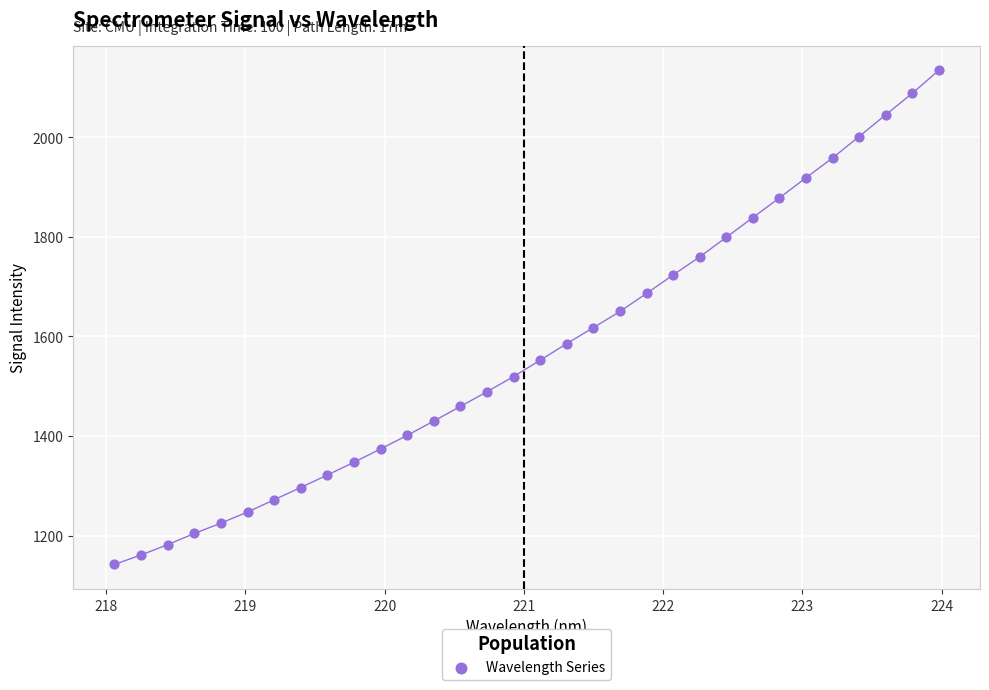

What is the range of X values (max minus min)?

5.9